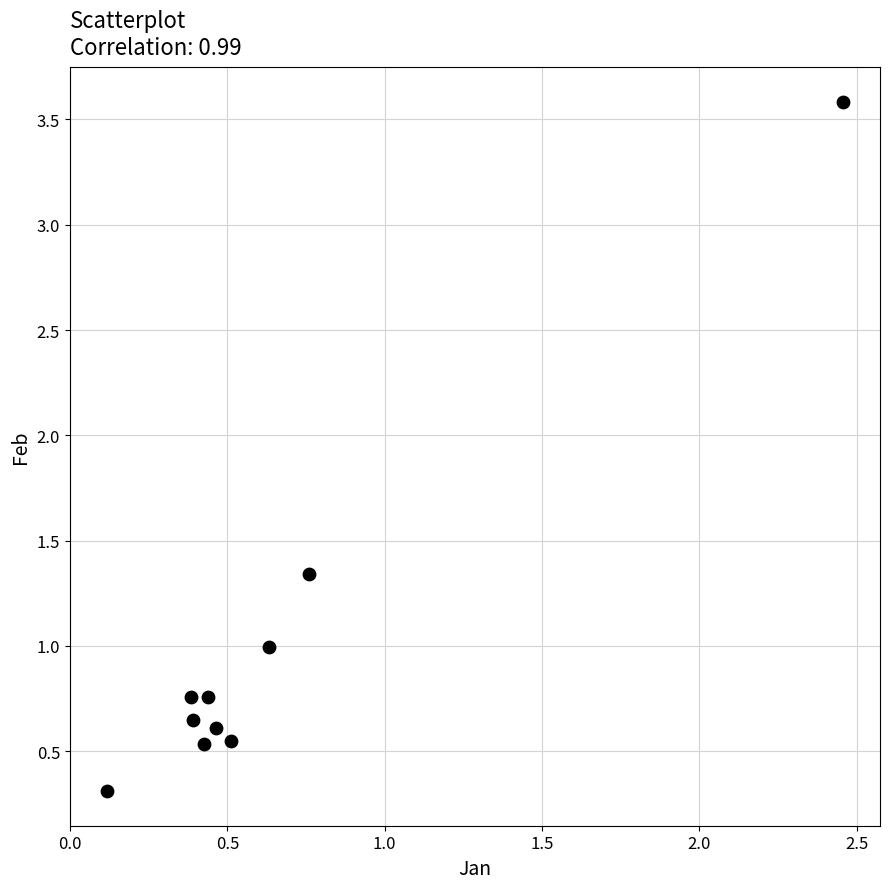

What is the average Y value?

1.0